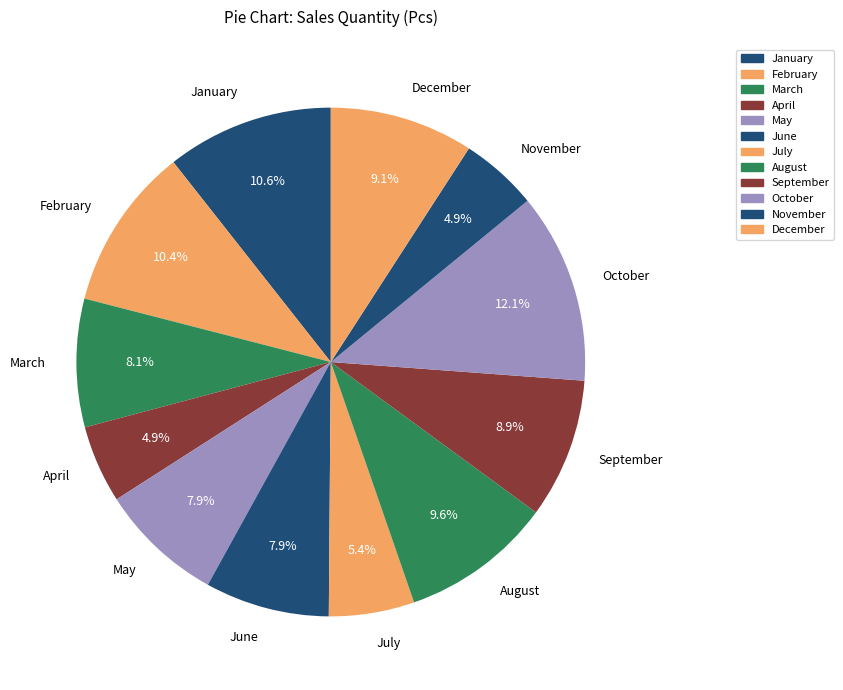

True or false: April accounts for 5% of the total.

True